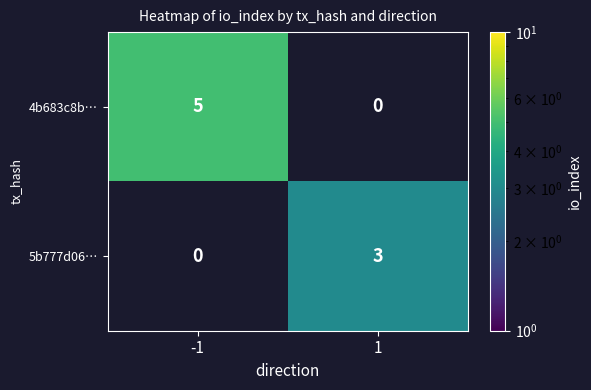

What is the difference between the 4b683c8b… values at 1 and -1?

5